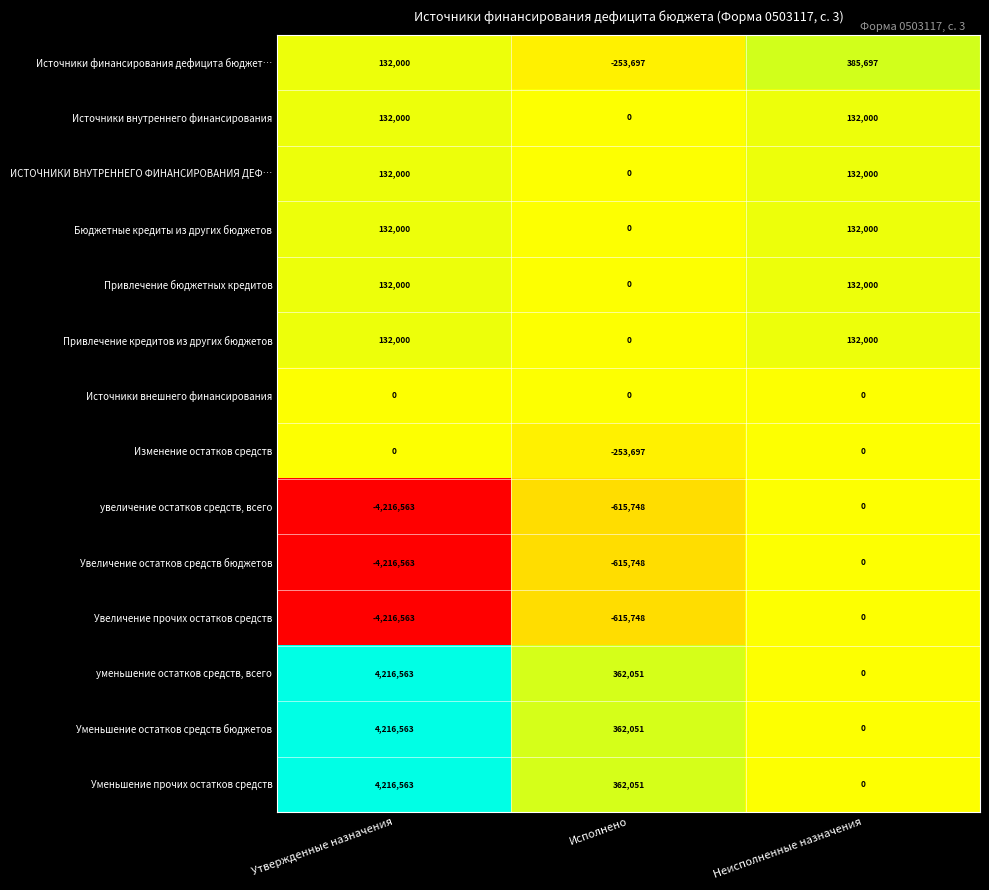

What is the difference between the highest and lowest values at Исполнено?

977799